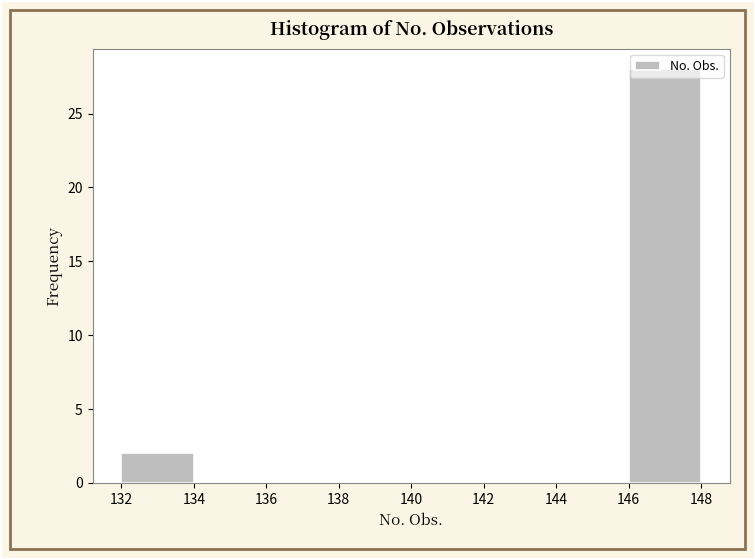

What is the height of the bar covering 146 to 148 on the x-axis? The values are not printed on the chart, so give them approximately, as read against the axis.

28